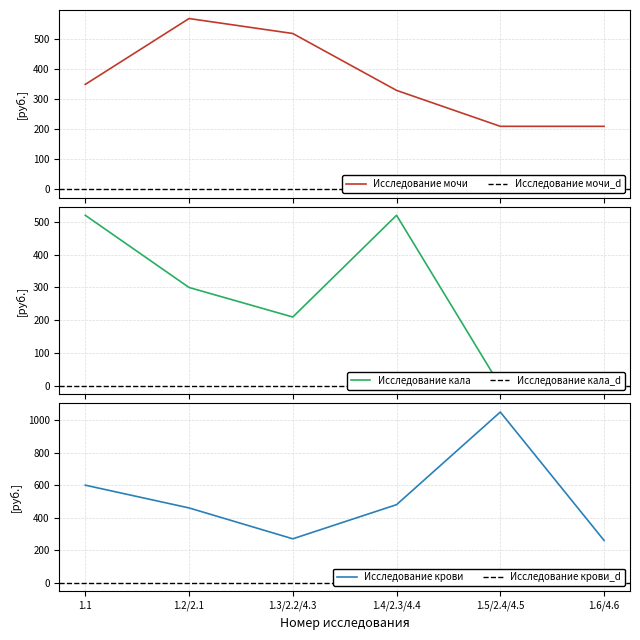

How many series are shown in this chart?

3